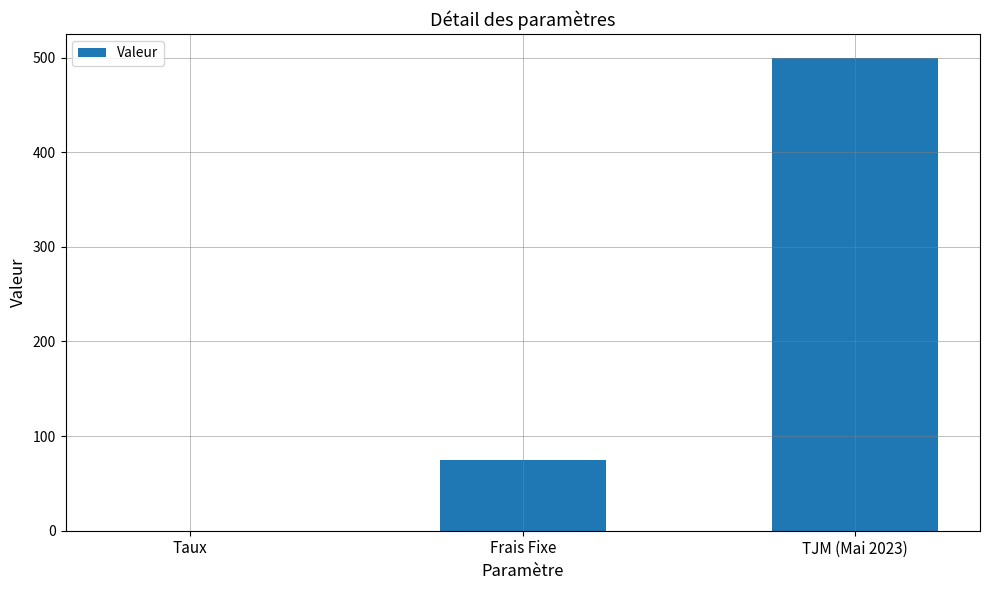

Is it true that the value at TJM (Mai 2023) is 500.0?

True